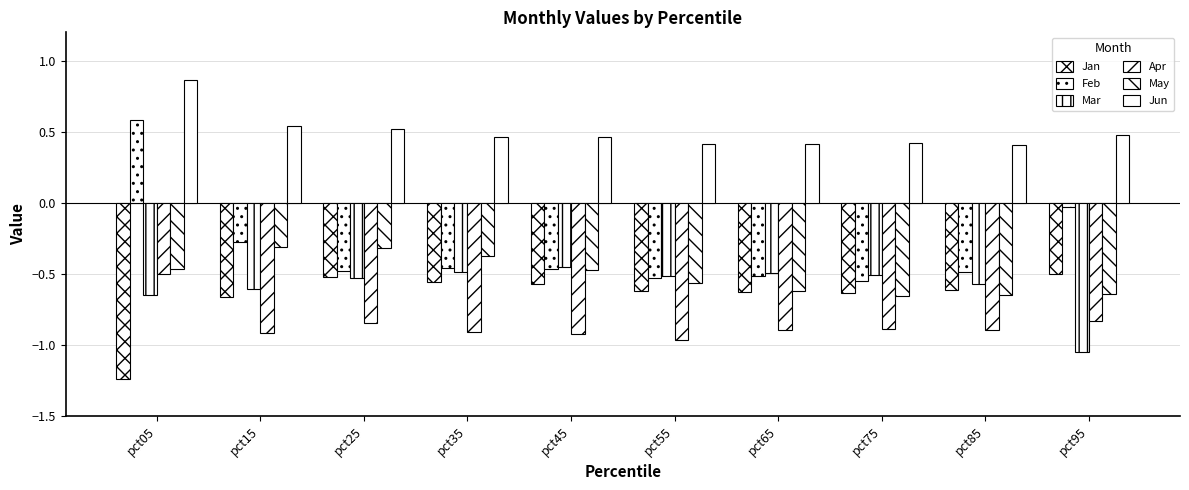

How many groups of bars are there?

10